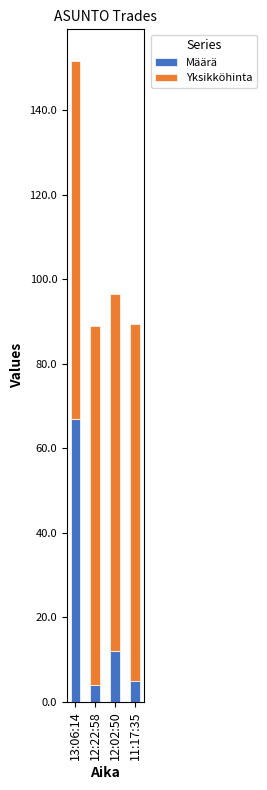

Reading left to right, list the values for the Määrä series.

67.0	4.0	12.0	5.0